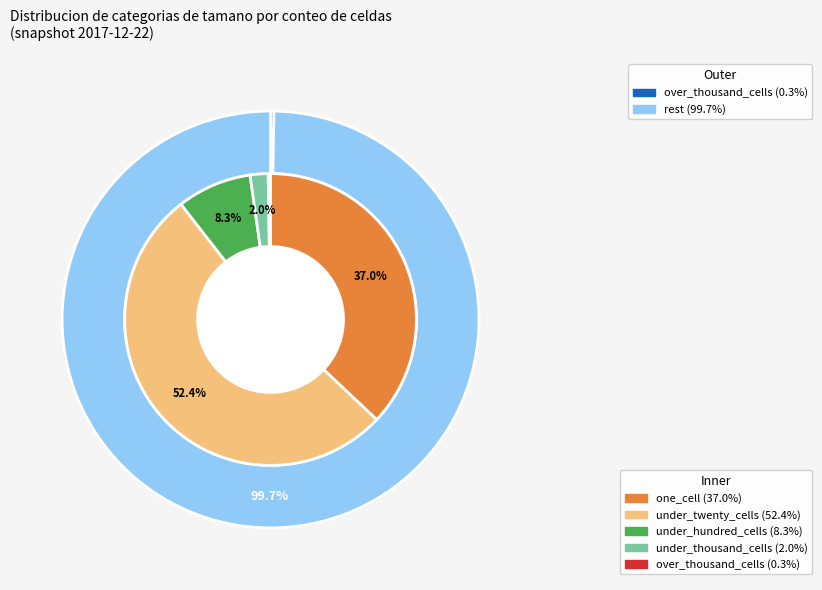

Does any single category account for the majority?

Yes